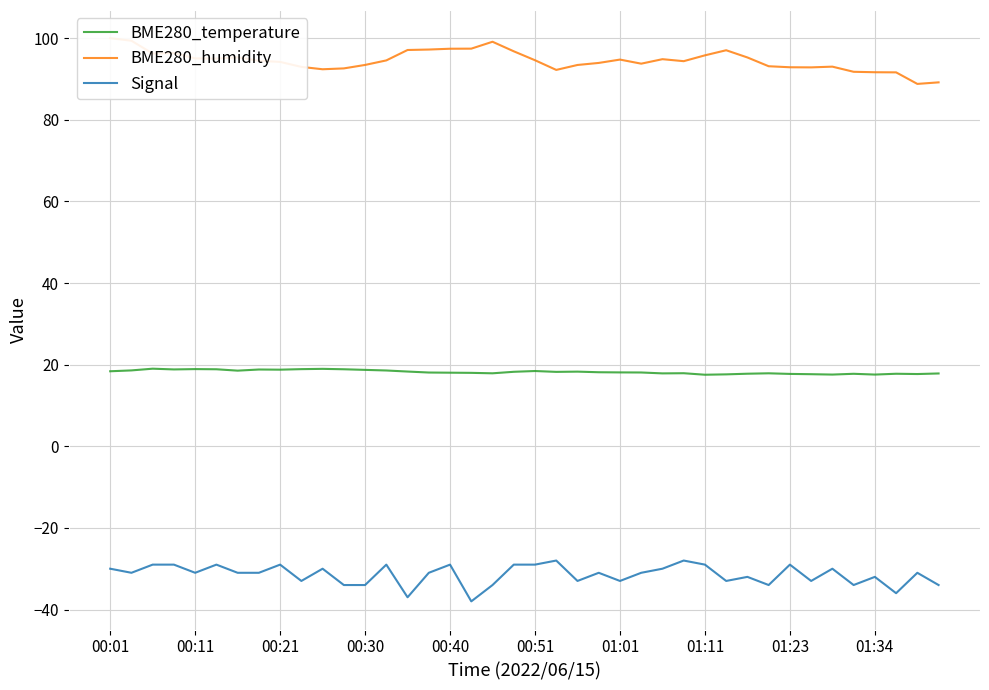

What is the lowest value of the Signal series?

-38.0